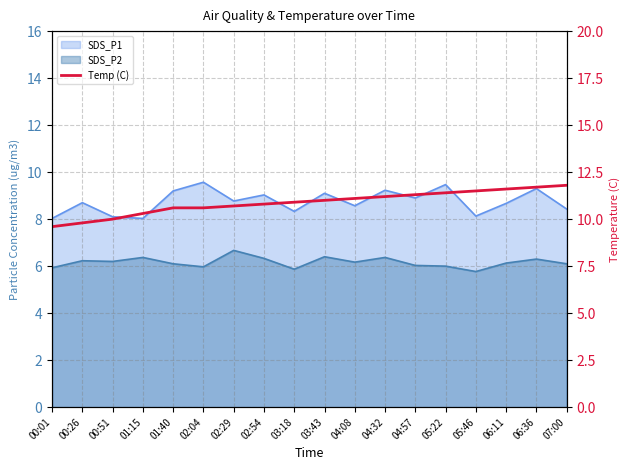

List the labels in order of value, largest first.

07:00, 06:36, 06:11, 05:46, 05:22, 04:57, 04:32, 04:08, 03:43, 03:18, 02:54, 02:29, 01:40, 02:04, 01:15, 00:51, 00:26, 00:01